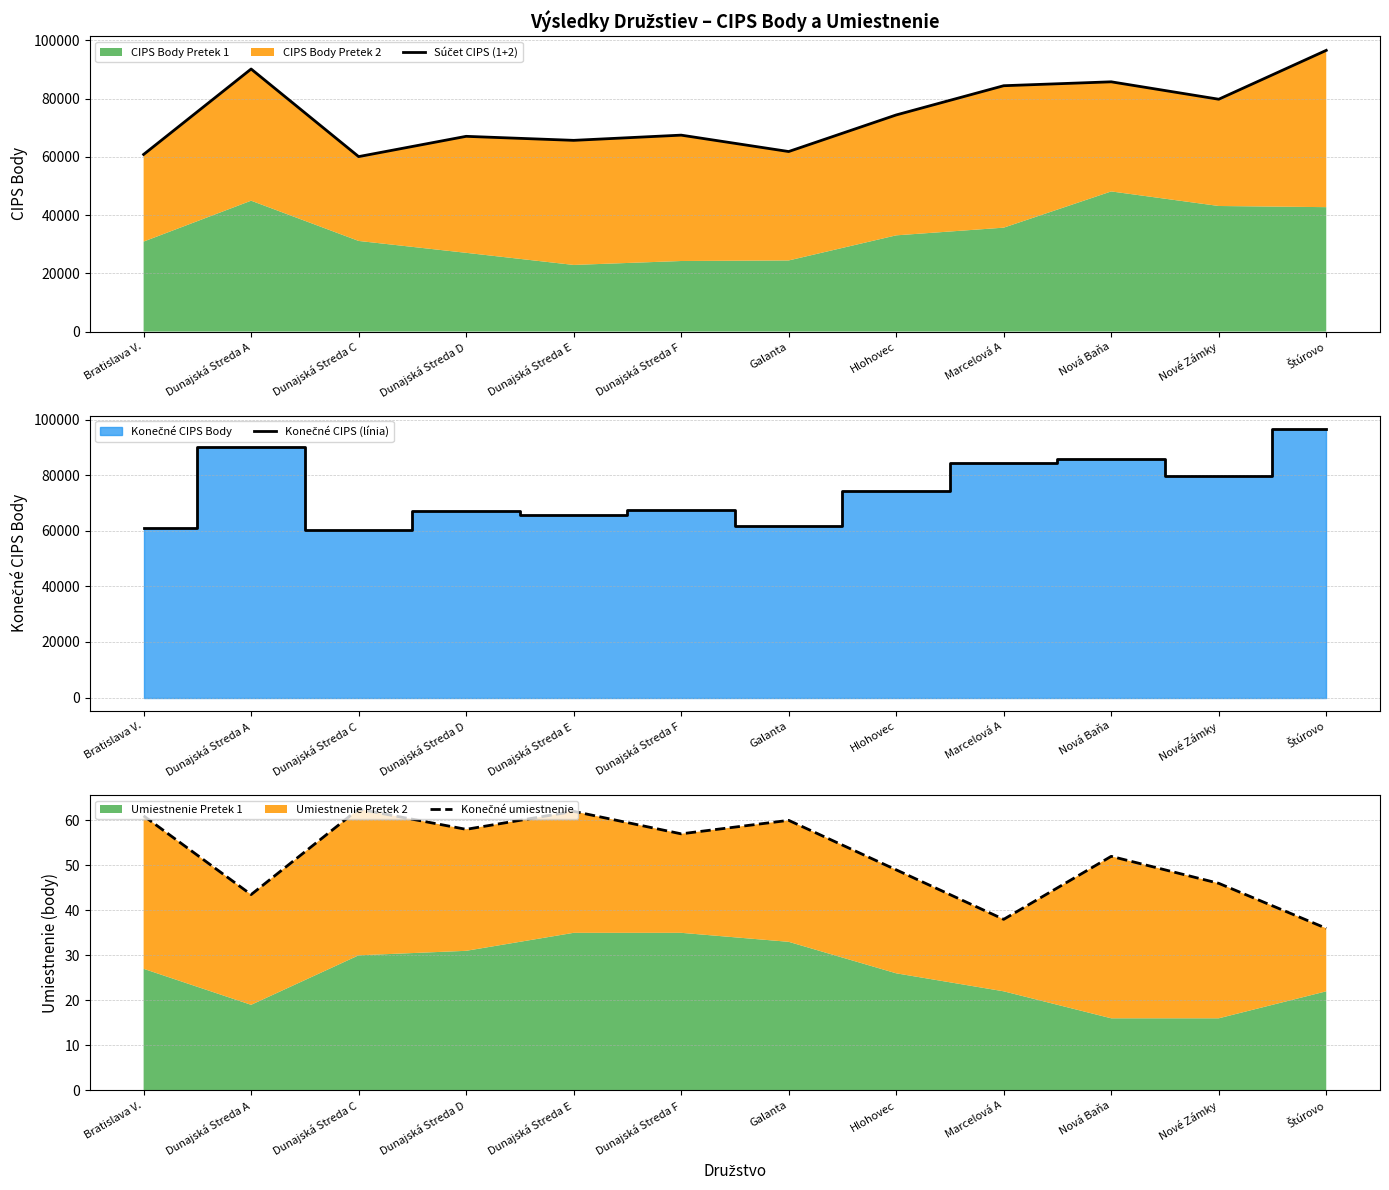

List the series in order of their peak value, lowest first.

Konečné umiestnenie, Súčet CIPS (1+2), Konečné CIPS (línia)